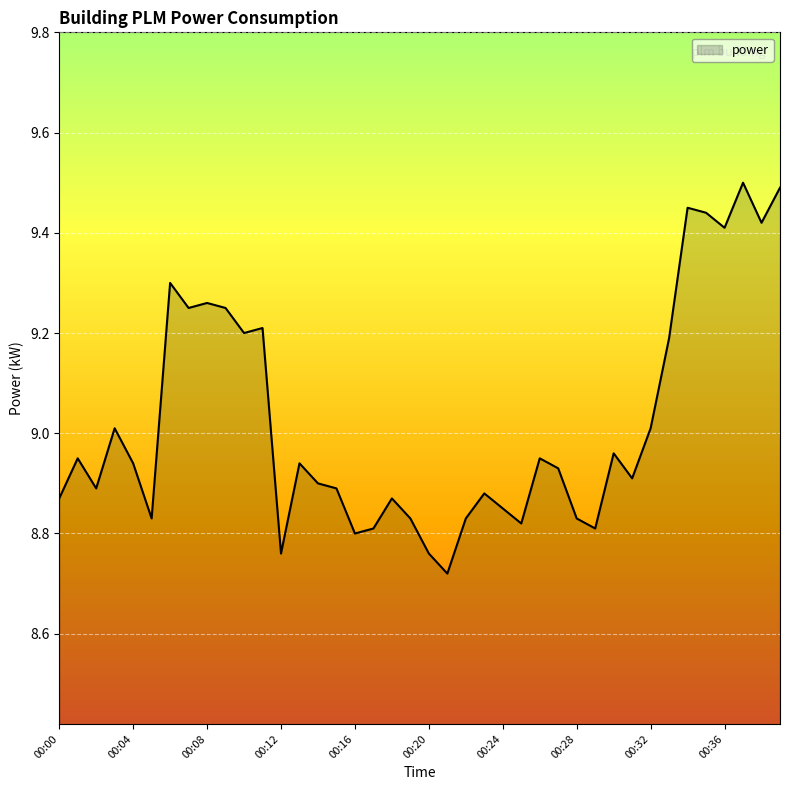

What is the difference between the maximum and minimum values?

0.8